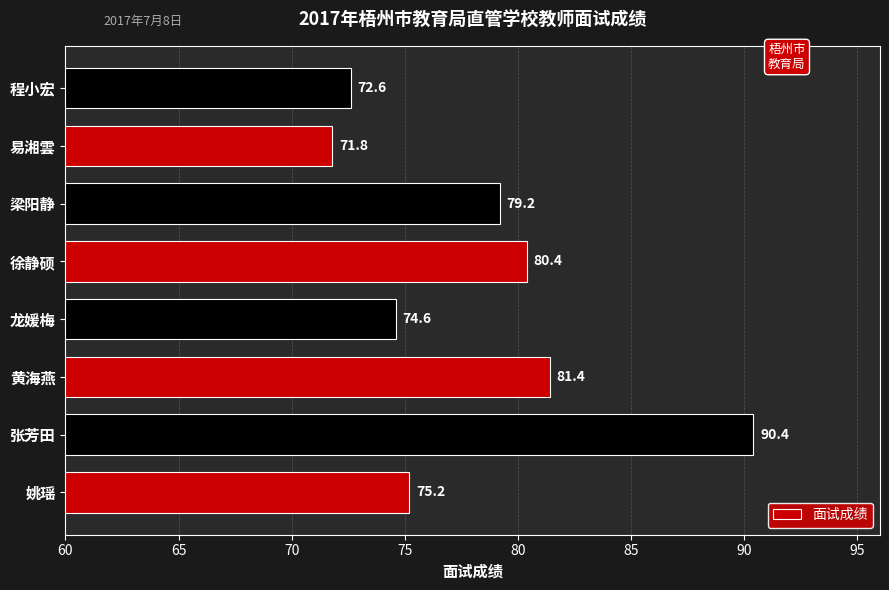

What is the sum of all values?

625.6